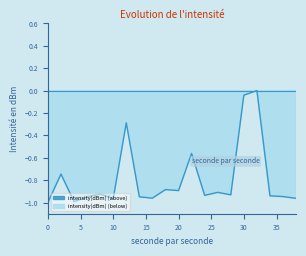

List the labels in order of value, largest first.

32, 30, 12, 22, 2, 18, 20, 26, 8, 28, 24, 34, 36, 14, 6, 16, 38, 10, 4, 0